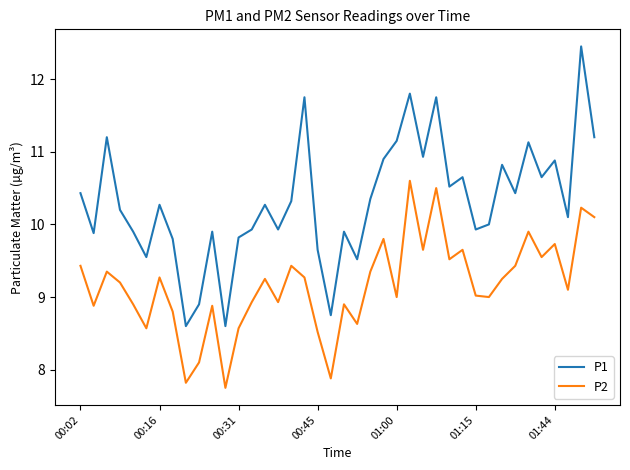

What is the smallest value displayed?

7.8